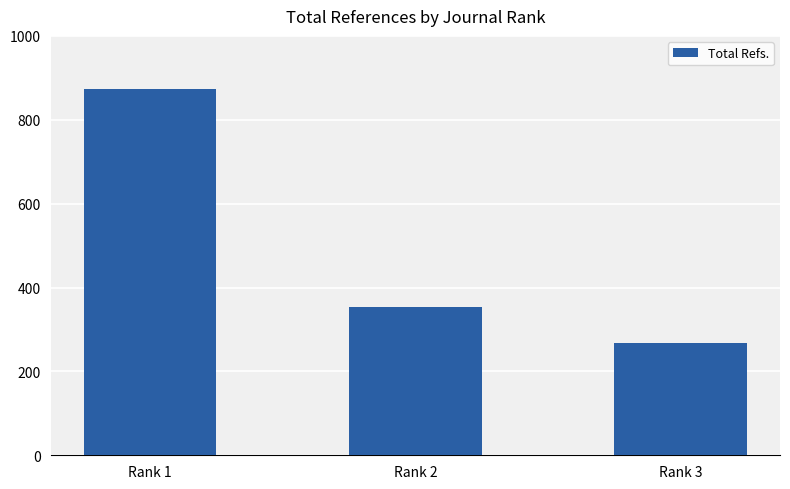

What is the value of the 3rd bar from the left?

268